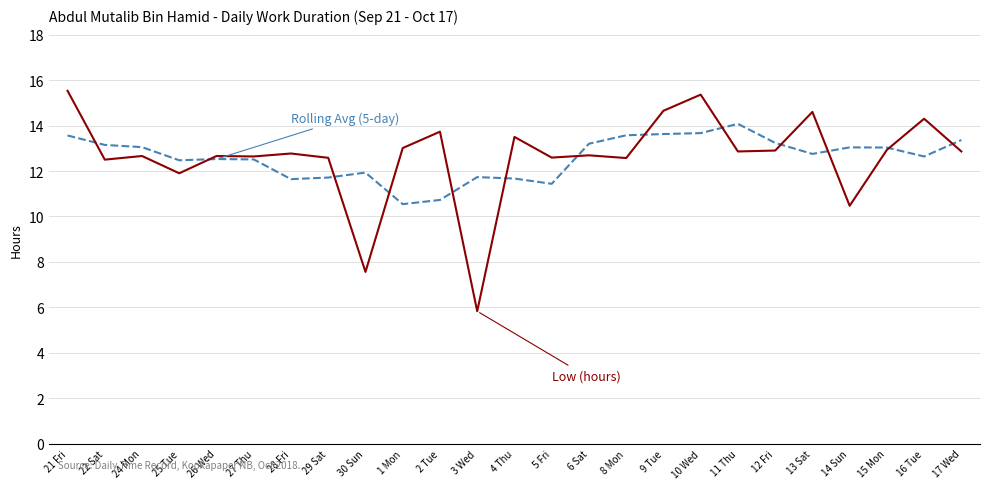

What is the spread (max minus min) of values at 9 Tue?

1.0